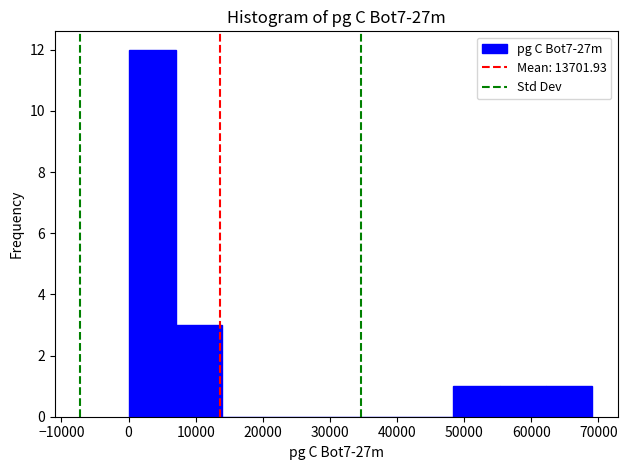

Reading left to right, transcribe this chart: for each bar, give the range it covers on the x-axis and its height. Neither the bar edges nor the heights are printed on the chart, so give them approximately, as read against the axes.

0 to 7000: 12
7000 to 14000: 3
14000 to 21000: 0
21000 to 28000: 0
28000 to 35000: 0
35000 to 41000: 0
41000 to 48000: 0
48000 to 55000: 1
55000 to 62000: 1
62000 to 69000: 1